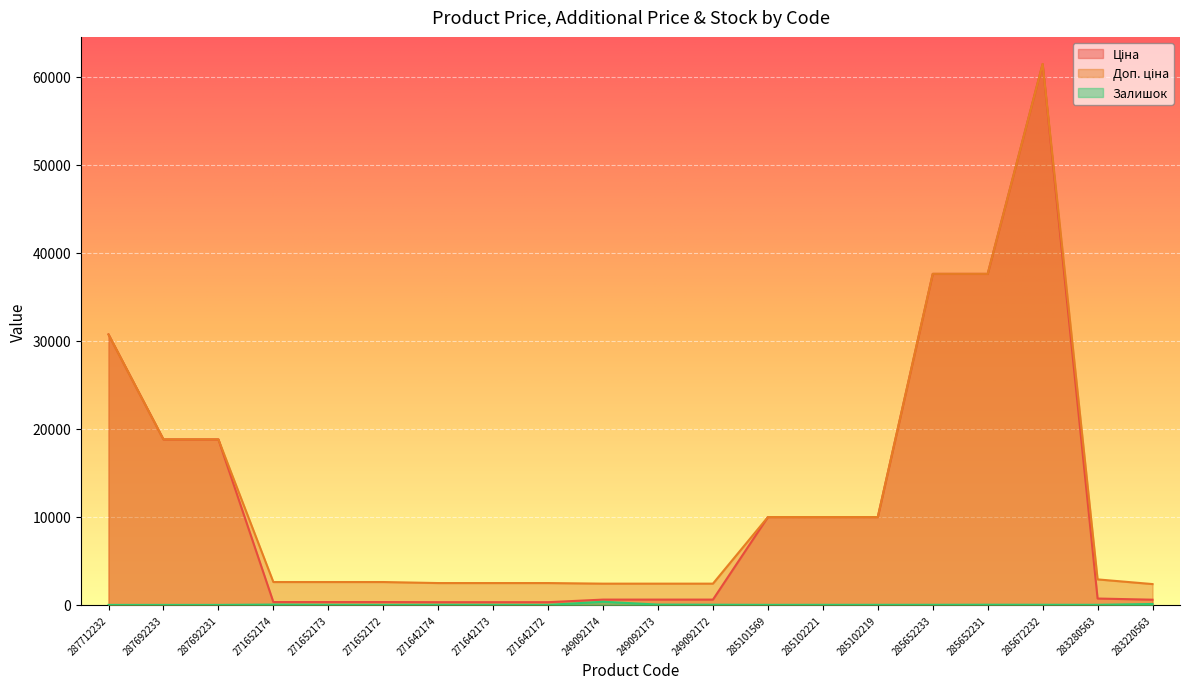

At which label does Залишок reach its minimum?

287712232